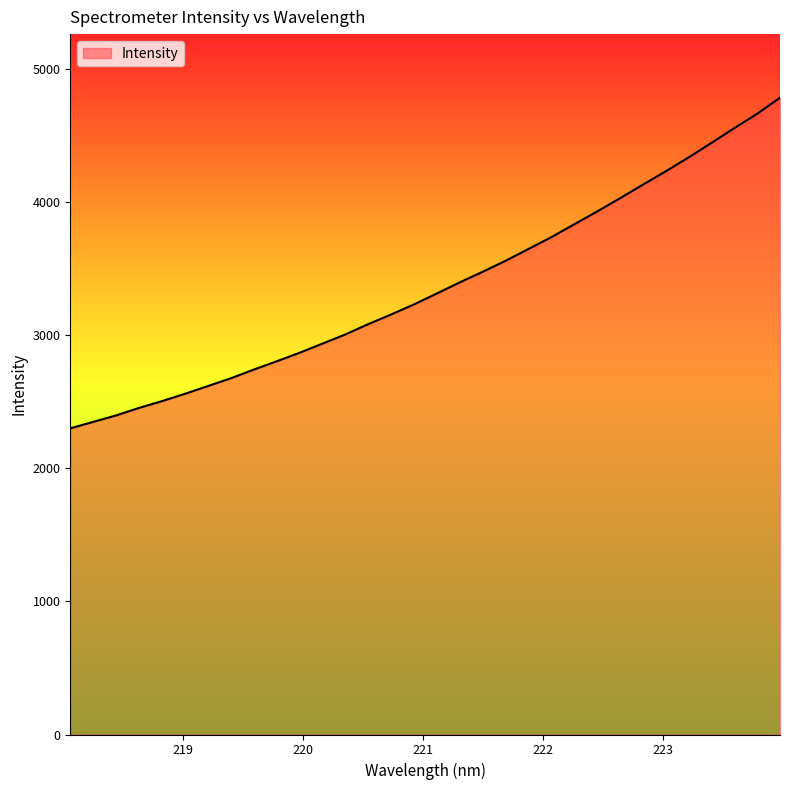

What is the difference between the maximum and minimum values?

2482.2